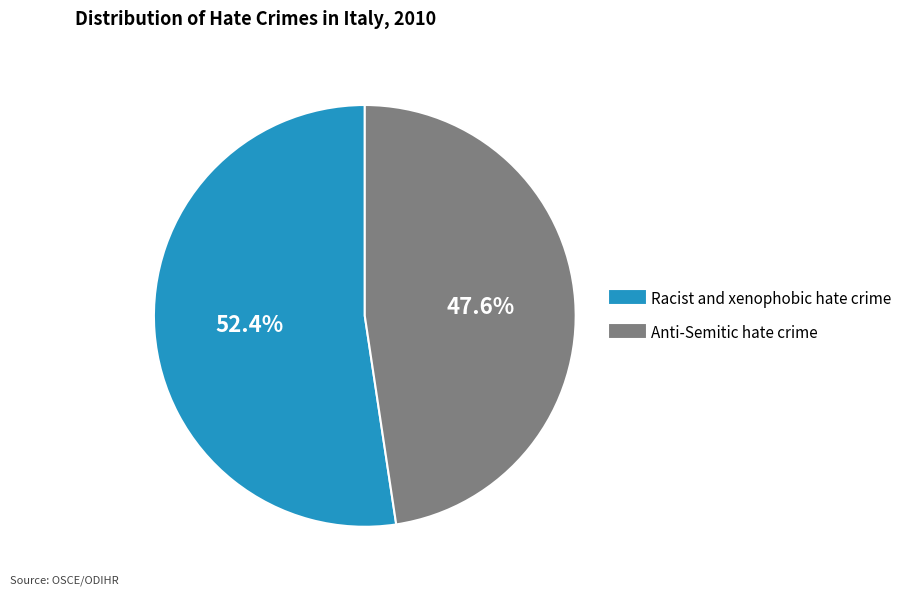

Approximately how many times larger is the value at Anti-Semitic hate crime compared to Racist and xenophobic hate crime?

0.9